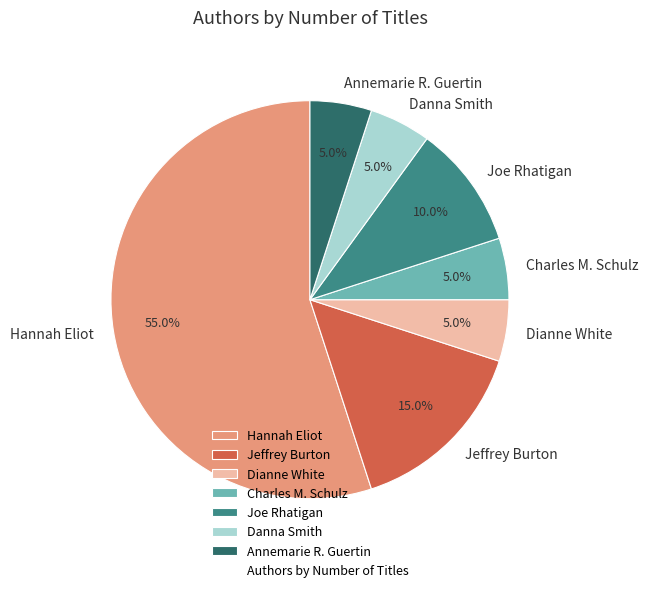

Combined, what portion of the pie is Danna Smith and Joe Rhatigan?

15.0%